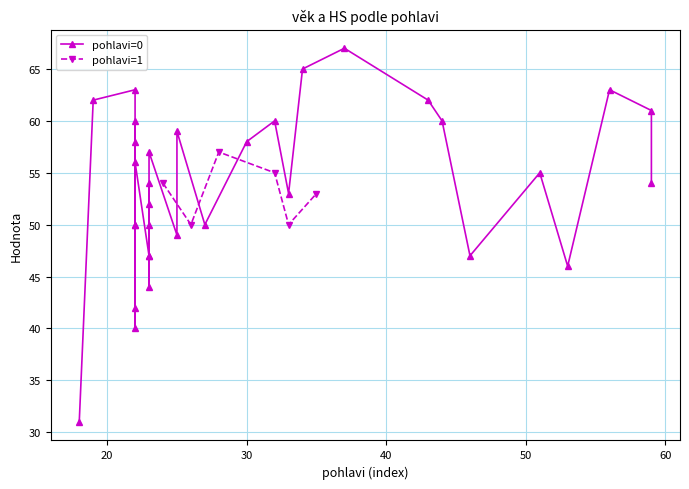

What is the difference between the maximum and minimum values in the věk series?

41